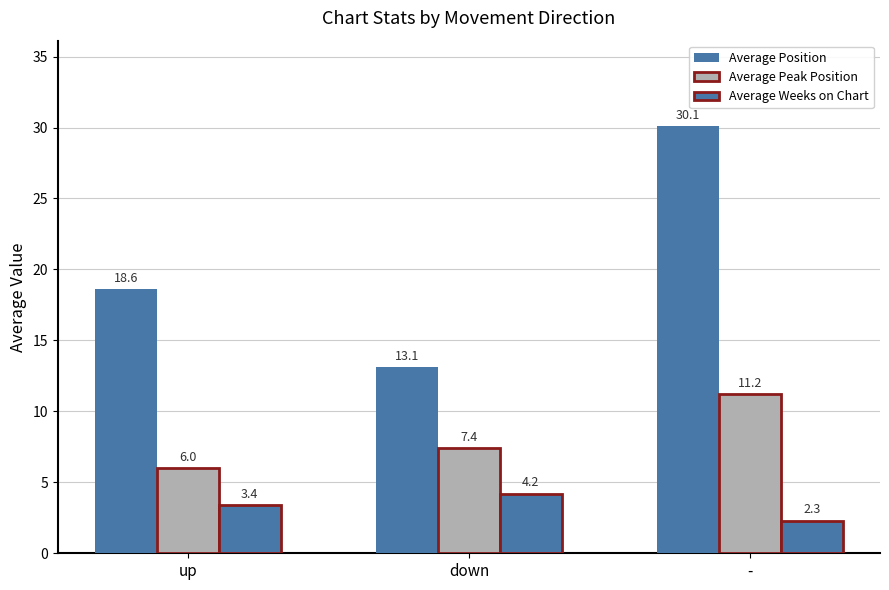

Rank the series by their average value, from highest to lowest.

Average Position, Average Peak Position, Average Weeks on Chart